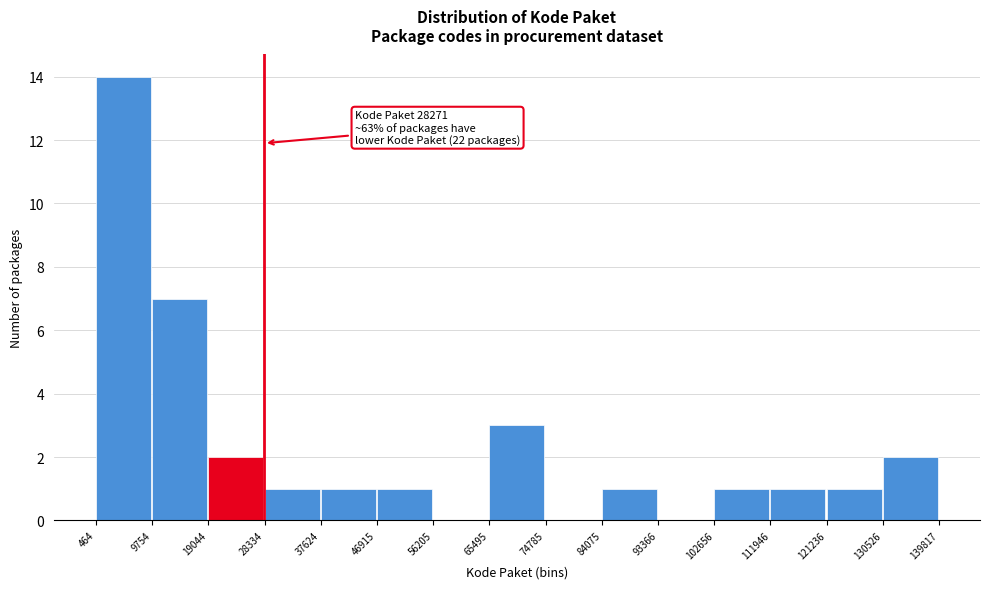

Over which range of the x-axis is the bar tallest?

464 to 9754